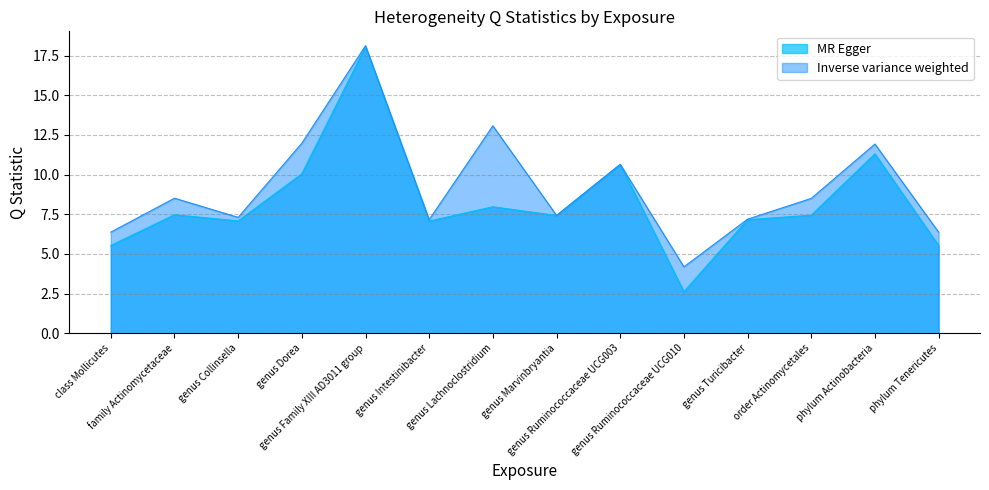

What is the total value across all series at family Actinomycetaceae?

16.0